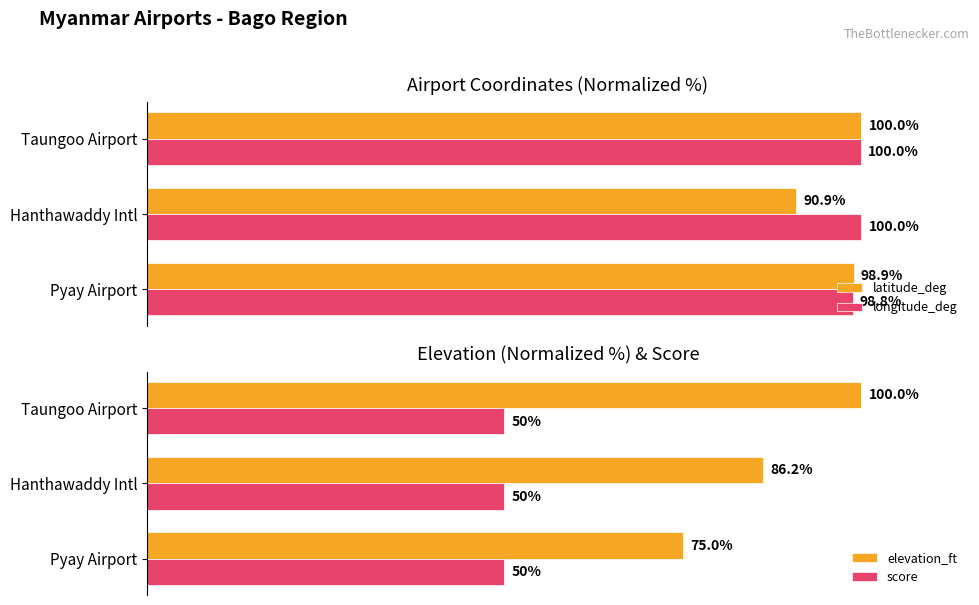

What is the average value of the longitude_deg series?

99.6